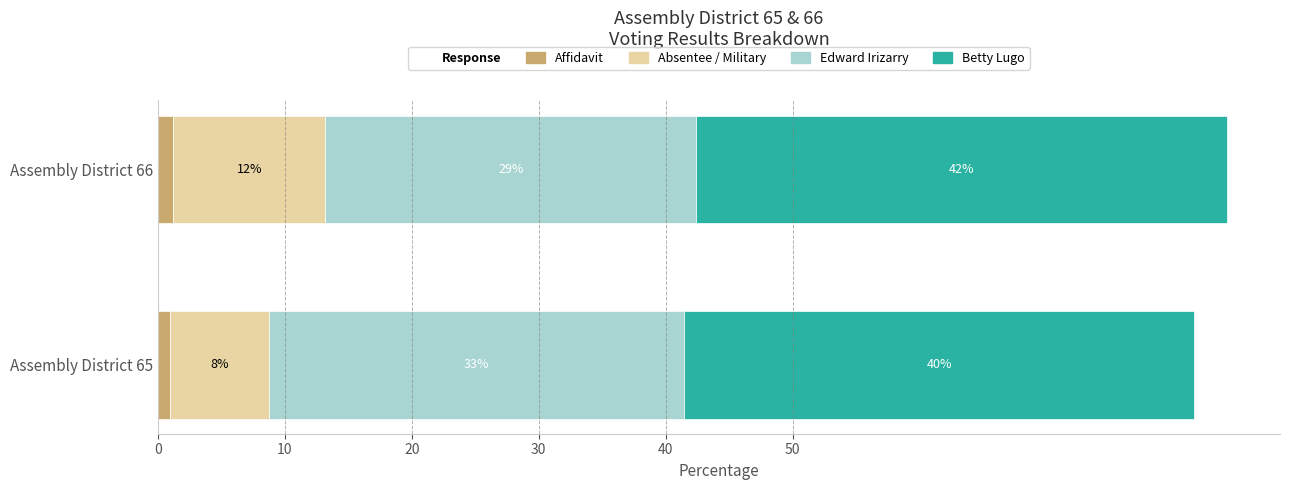

Reading right to left, list all the values displayed in this chart.

Affidavit: 1.2	1.0
Absentee / Military: 12.0	7.8
Edward Irizarry: 29.2	32.7
Betty Lugo: 41.8	40.2